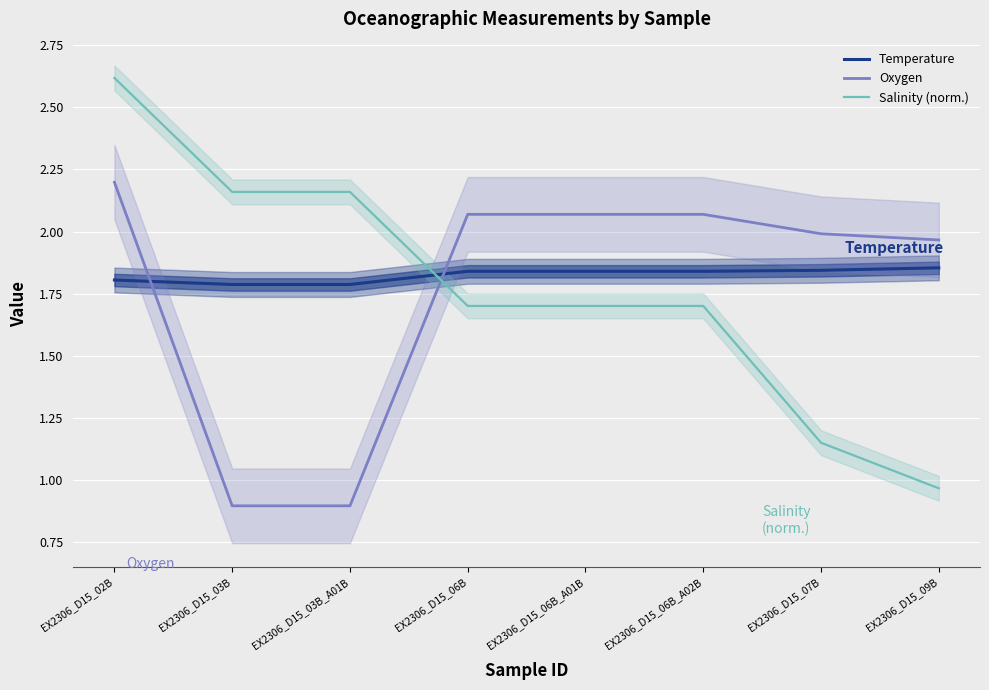

What is the difference between the second highest and second lowest values in the Salinity (norm.) series?

1.0